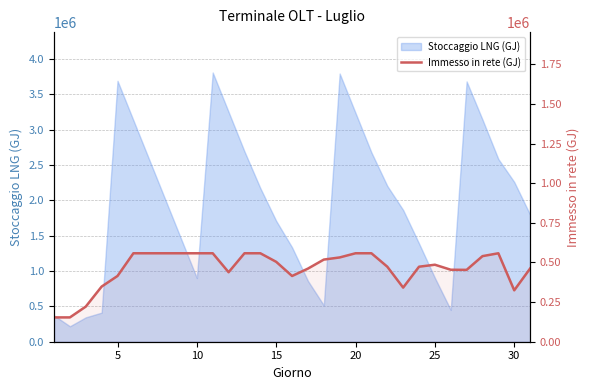

True or false: there are more than 1 points higher than both neighbors.

True